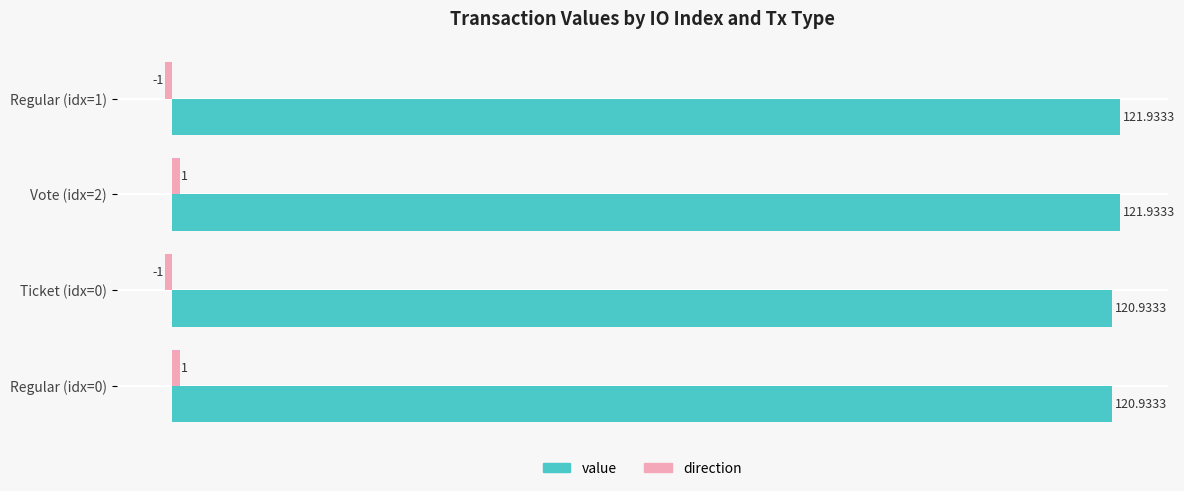

At which category is the sum across all series the highest?

Vote (idx=2)